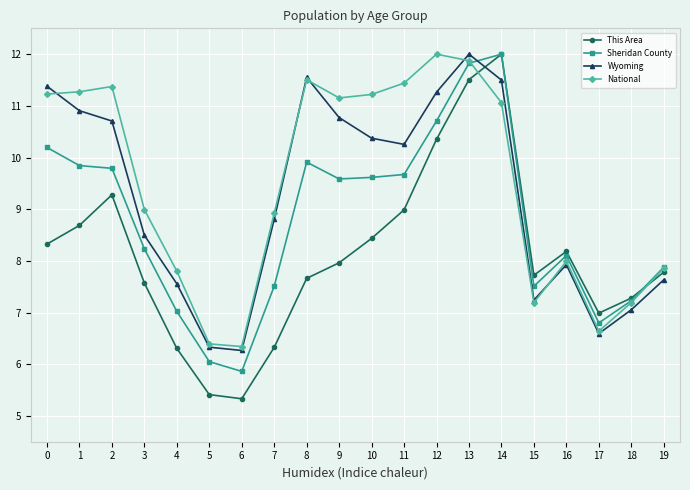

True or false: Wyoming has a value of 10.9 at 4.

False